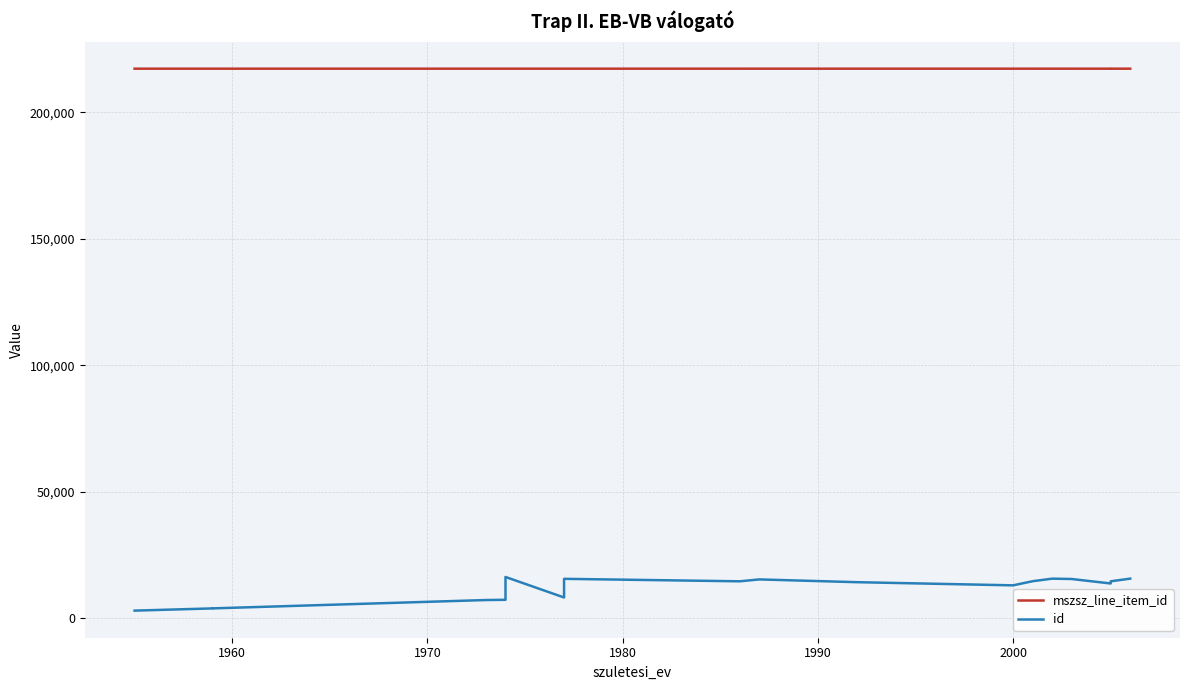

The value of mszsz_line_item_id at 10 is 327950. True or false?

False